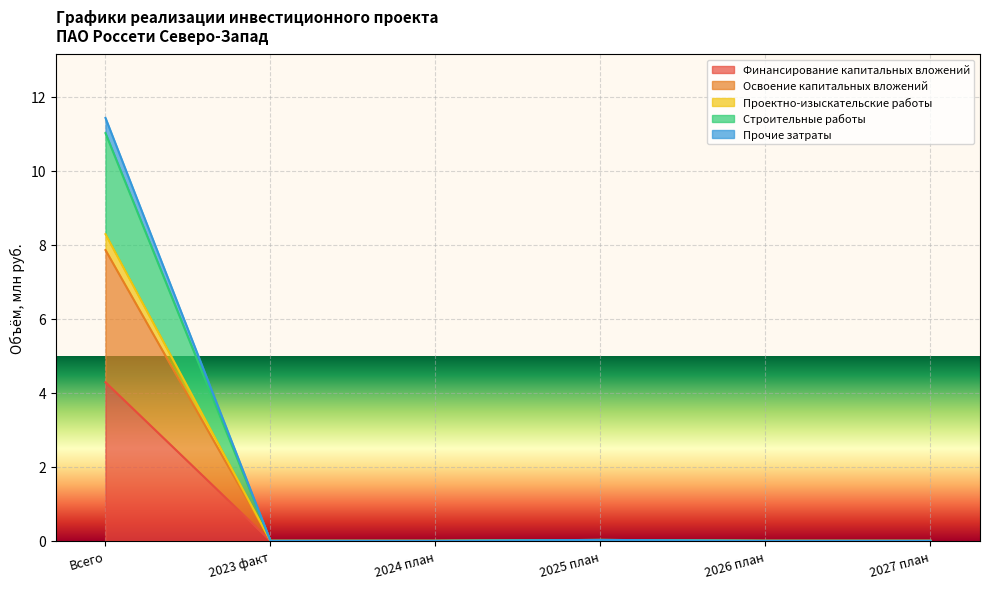

Which category has the lowest value across all series?

2023 факт